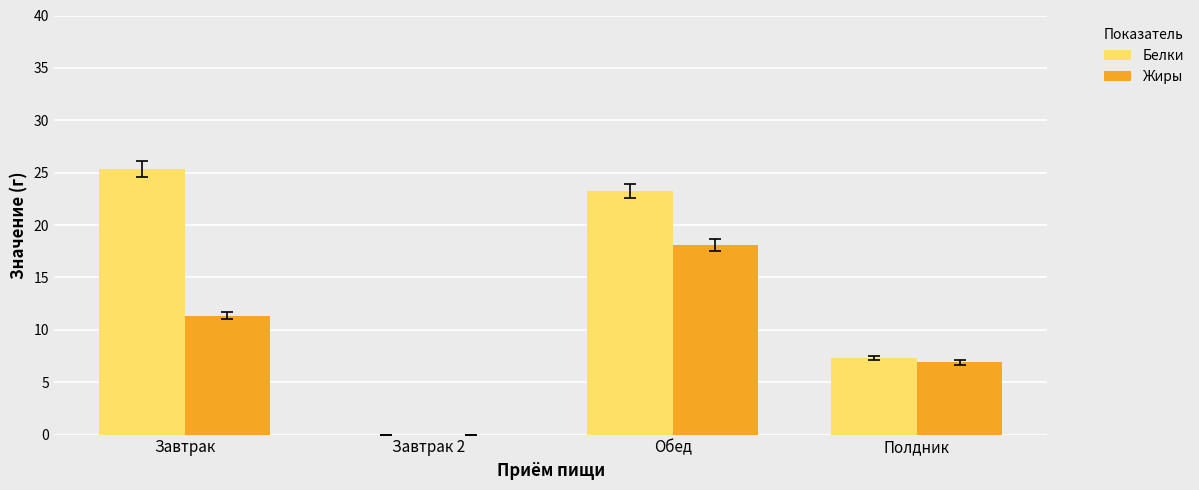

Where is Белки nearest to the value 12?

Полдник